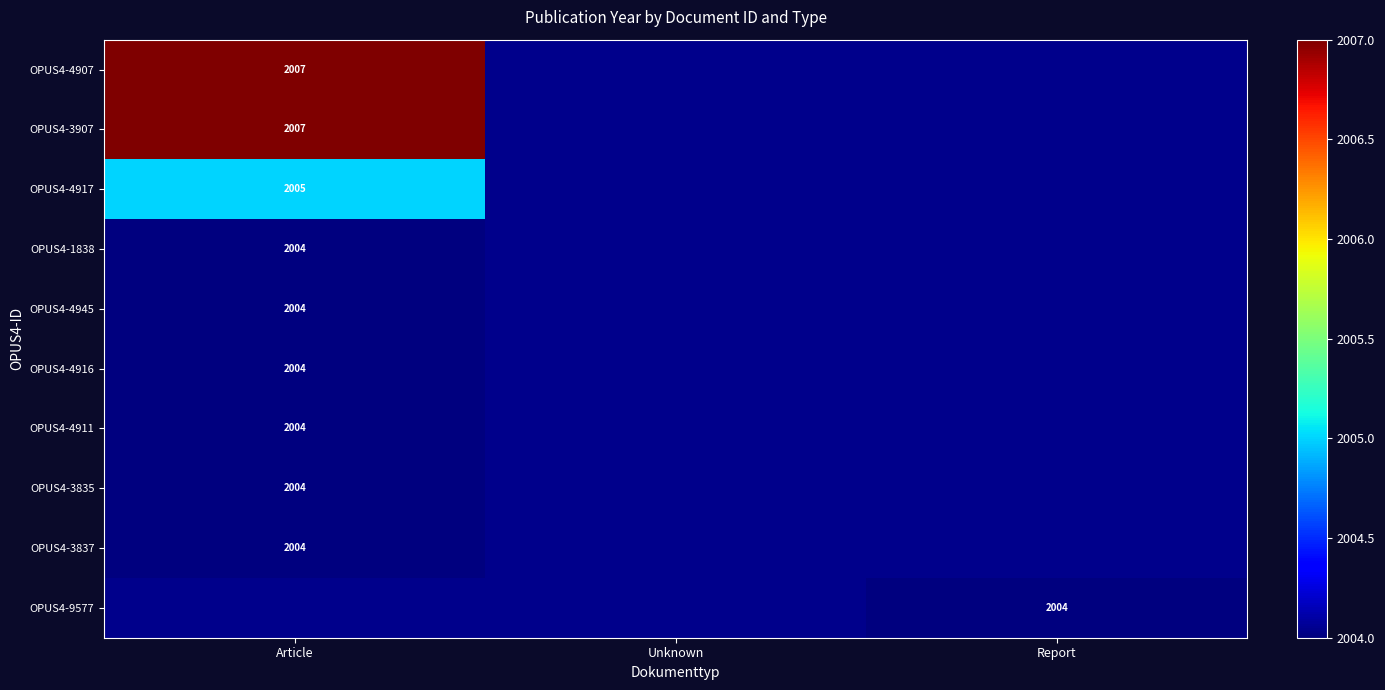

Is it true that OPUS4-4945 equals 2004 at Article?

True